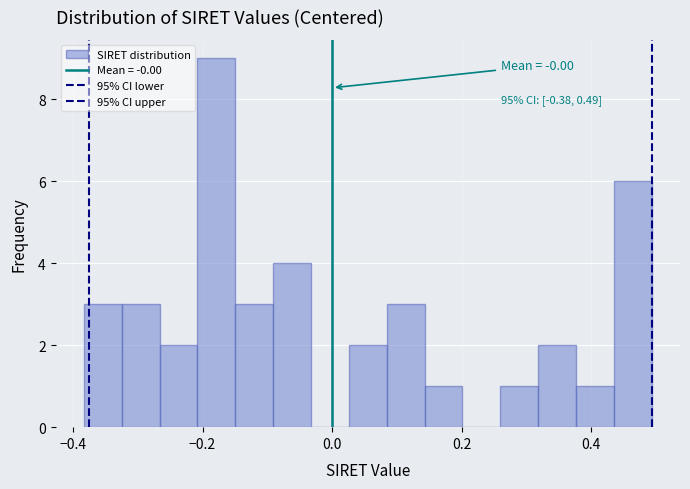

Read against the x-axis, roughly where is the centre of the tallest bar?

-0.18